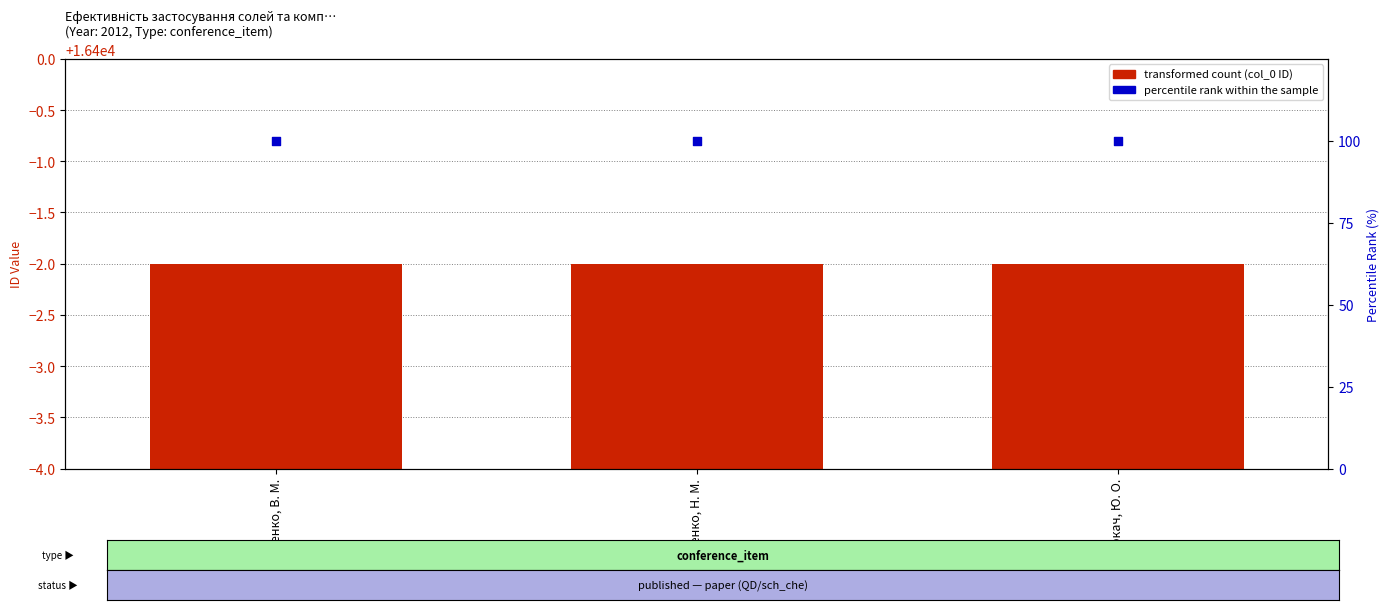

Which series reaches the maximum Y coordinate?

transformed count